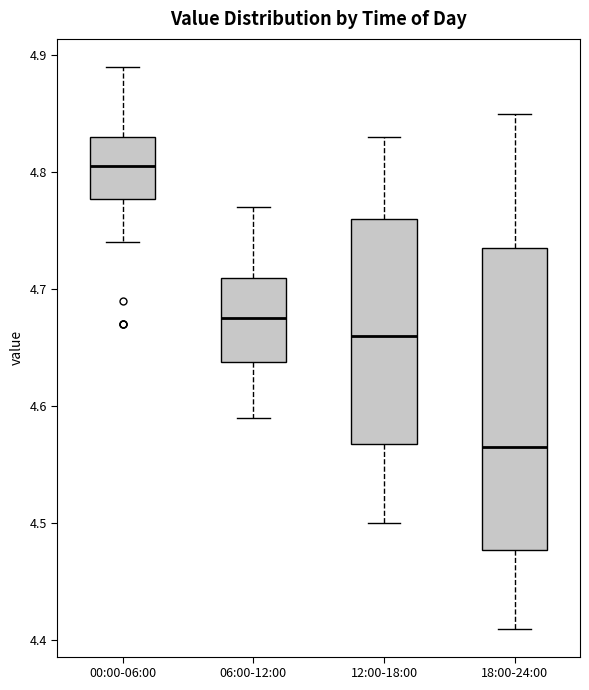

Reading left to right, read every box against the y-axis: the position of its median line, the range the box covers, and the ends of its whiskers. The values are not printed on the chart, so give them approximately, as read against the axis.

00:00-06:00: median 4.81, box 4.78 to 4.83, whiskers 4.74 to 4.89
06:00-12:00: median 4.68, box 4.64 to 4.71, whiskers 4.59 to 4.77
12:00-18:00: median 4.66, box 4.57 to 4.76, whiskers 4.50 to 4.83
18:00-24:00: median 4.57, box 4.48 to 4.74, whiskers 4.41 to 4.85